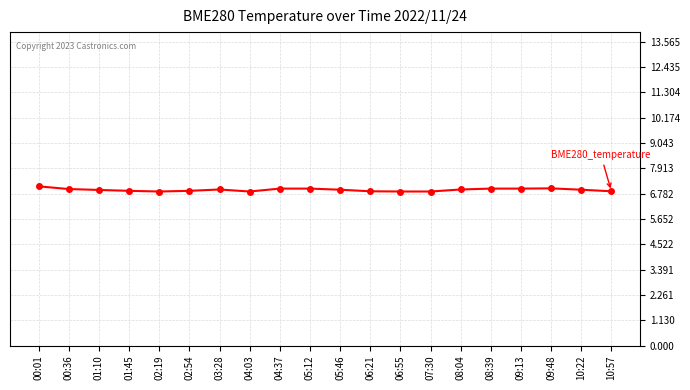

What is the difference between the maximum and second lowest values?

0.2